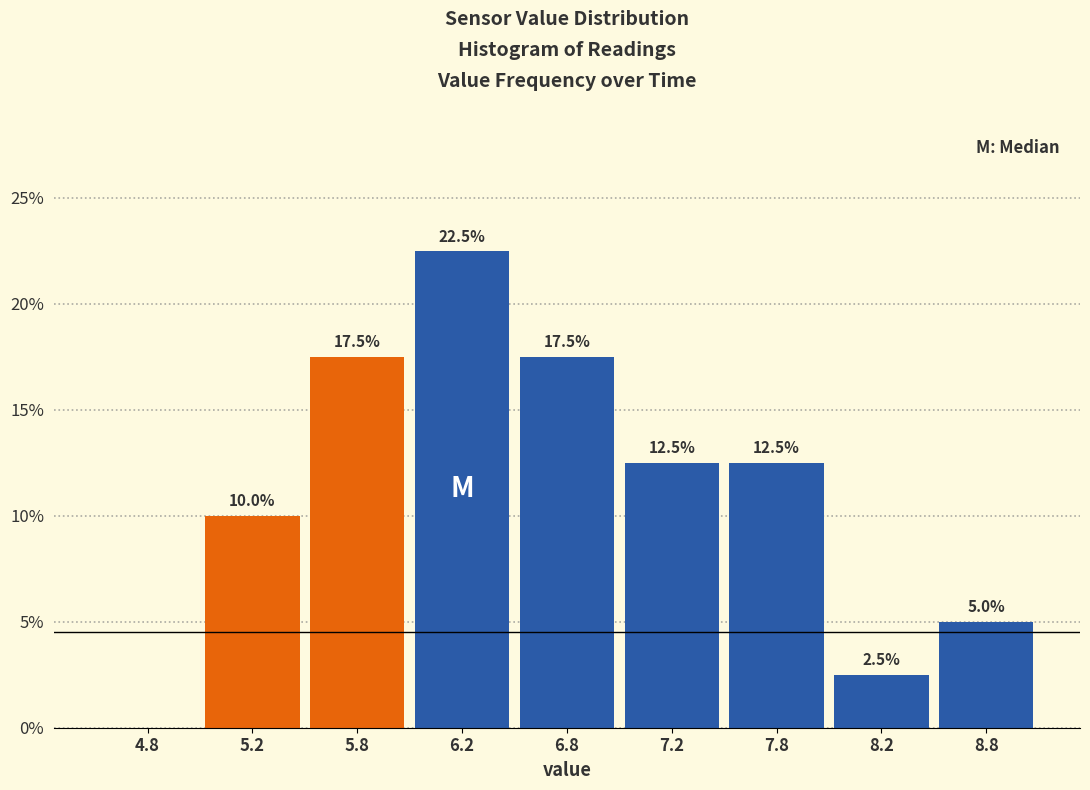

Reading right to left, what are all the values shown in this chart?

8.8=5.0	8.2=2.5	7.8=12.5	7.2=12.5	6.8=17.5	6.2=22.5	5.8=17.5	5.2=10.0	4.8=0.0